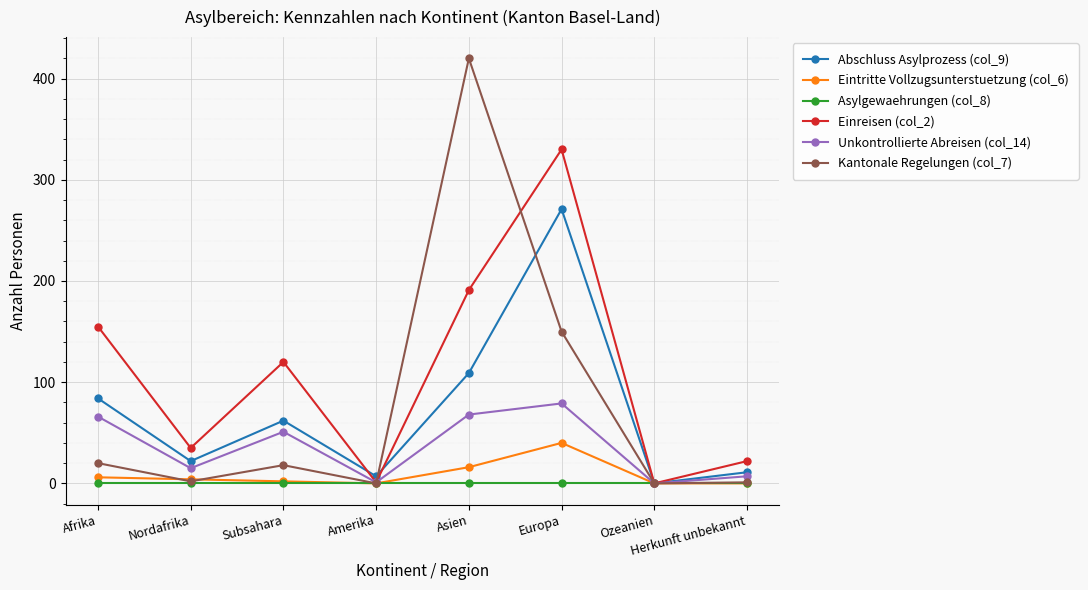

List the series in order of their peak value, lowest first.

Asylgewaehrungen (col_8), Eintritte Vollzugsunterstuetzung (col_6), Unkontrollierte Abreisen (col_14), Abschluss Asylprozess (col_9), Einreisen (col_2), Kantonale Regelungen (col_7)